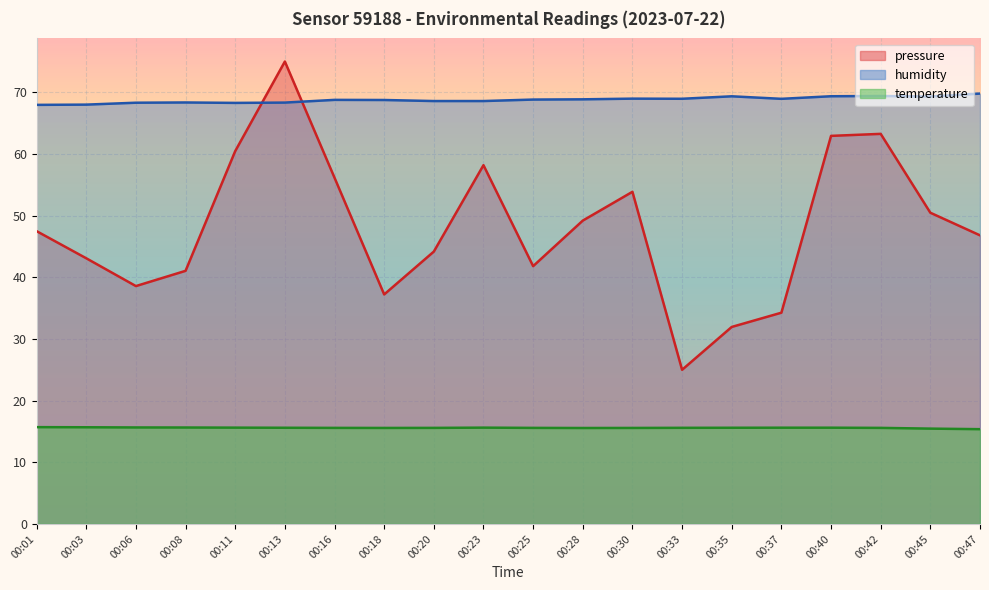

What is the greatest value displayed?

75.0